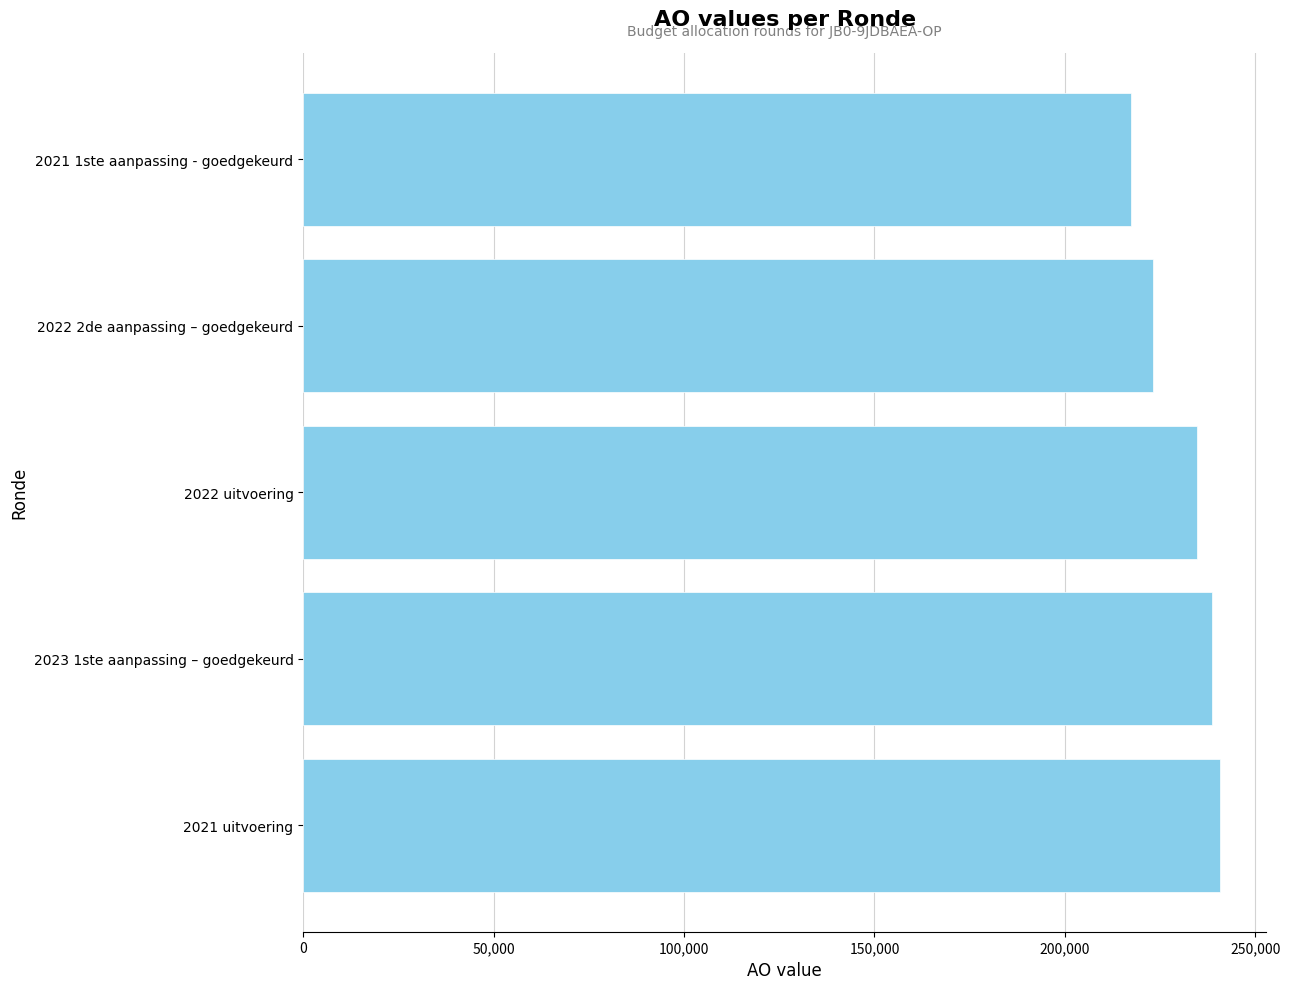

What is the approximate value at 2021 1ste aanpassing - goedgekeurd, to the nearest 50?

217300